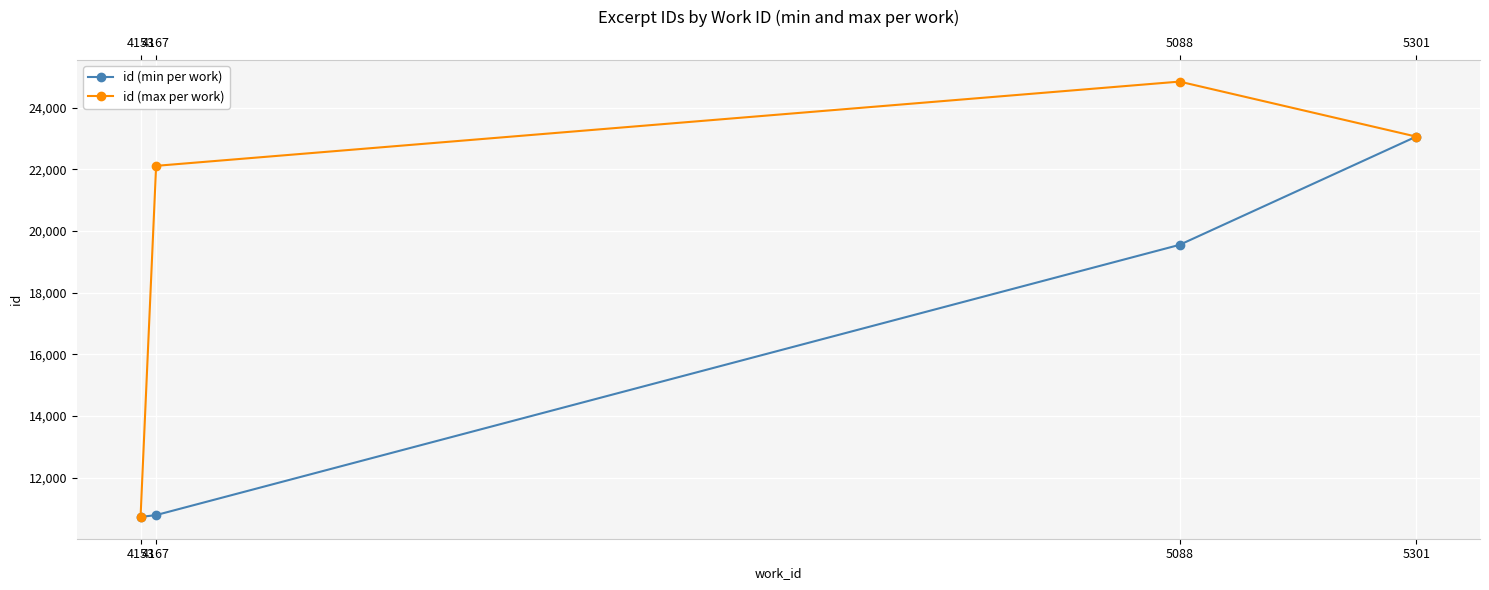

True or false: id (max per work) and id (min per work) cross at least once.

False